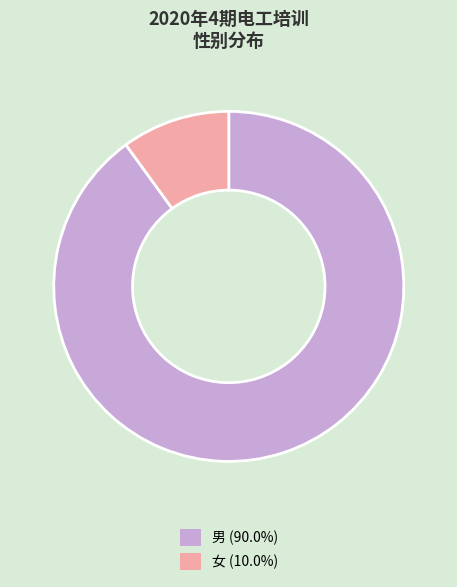

Which category has the smallest portion of the pie?

女